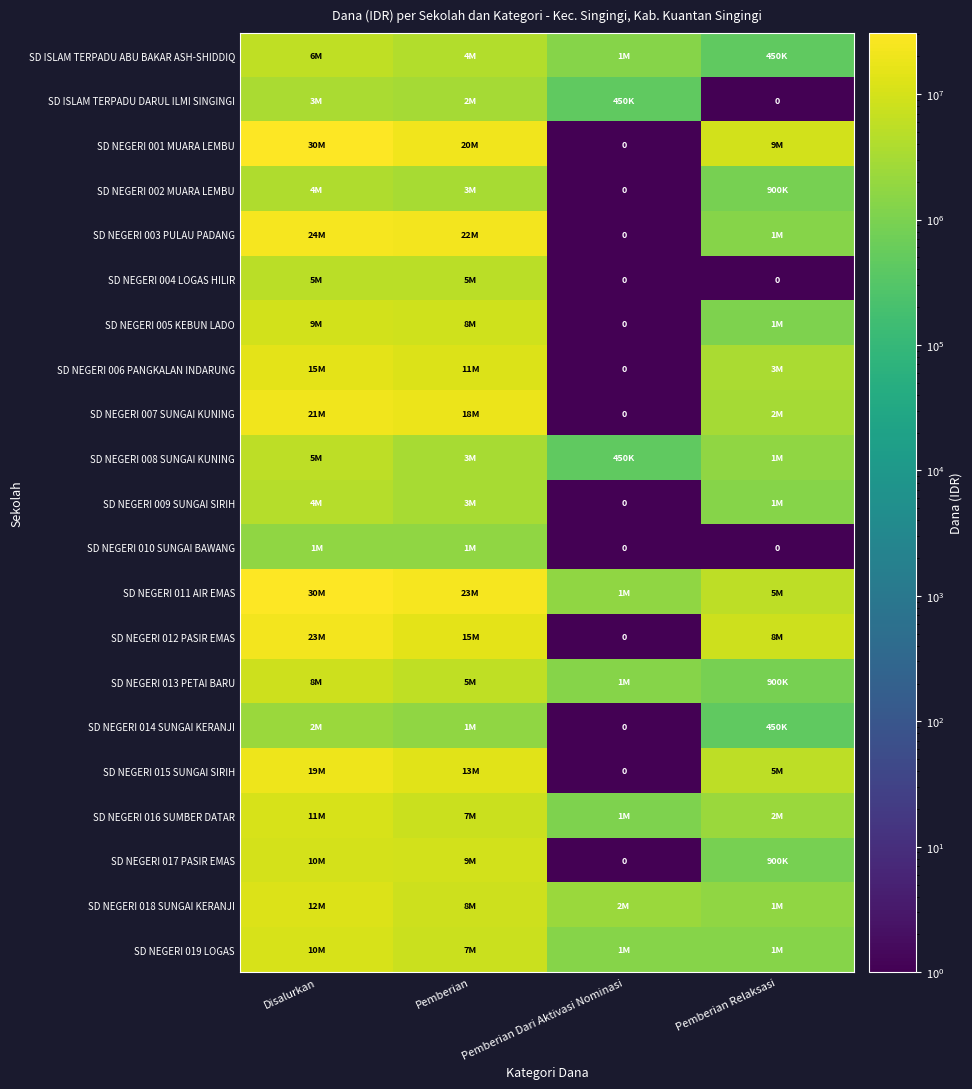

What is the difference between the maximum and minimum values in the SD ISLAM TERPADU ABU BAKAR ASH-SHIDDIQ series?

5625000